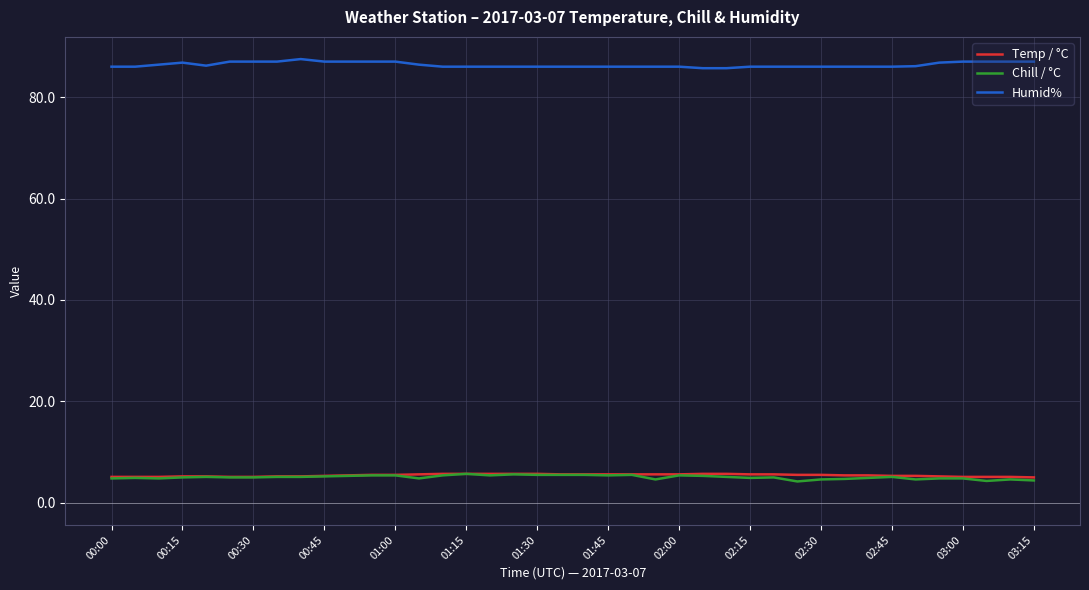

What is the greatest value displayed?

87.5